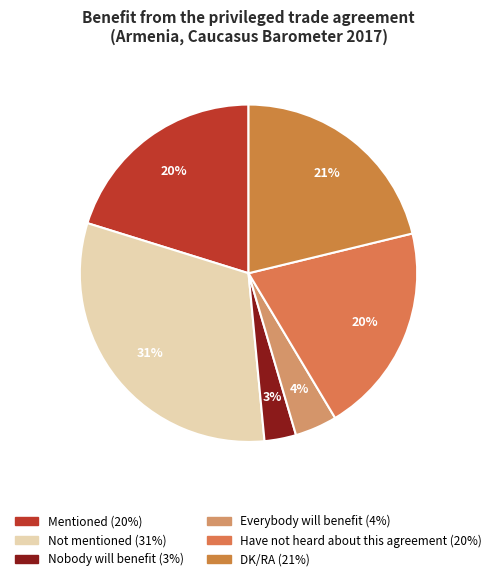

How many slices are in this pie chart?

6